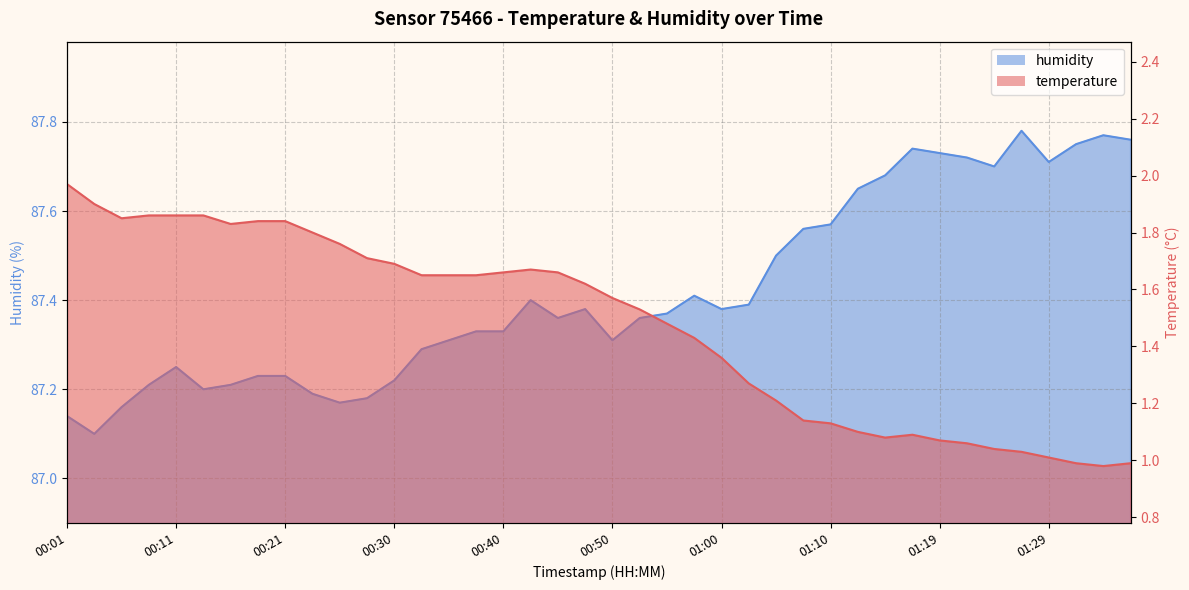

Is the value of temperature at 00:38 greater than the value of humidity at 00:45?

No